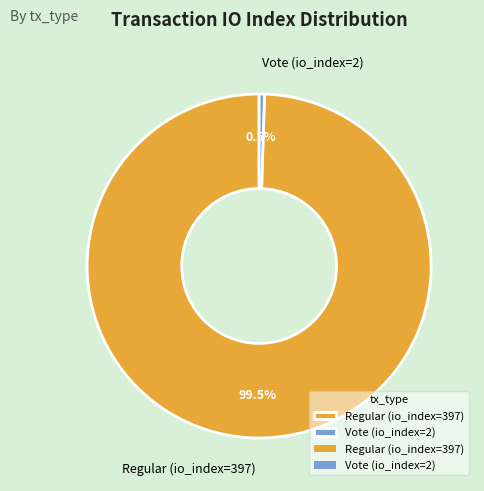

Which slice is the smallest?

Vote (io_index=2)